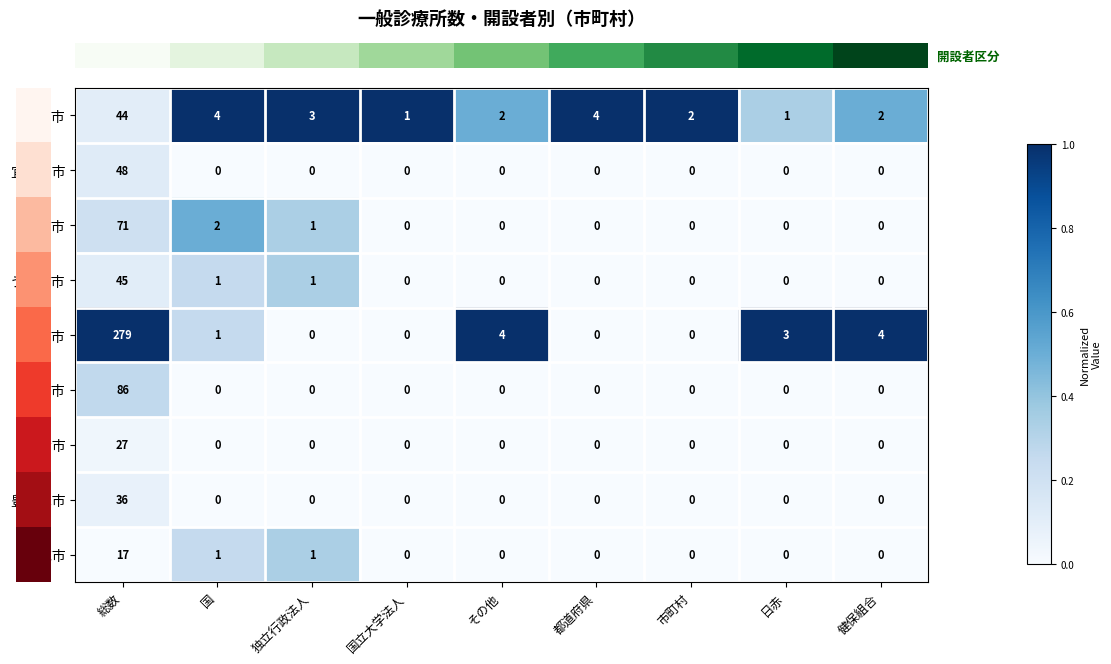

Rank the series by their maximum value, from highest to lowest.

那覇市, 浦添市, 沖縄市, 宜野湾市, うるま市, 名護市, 豊見城市, 糸満市, 南城市